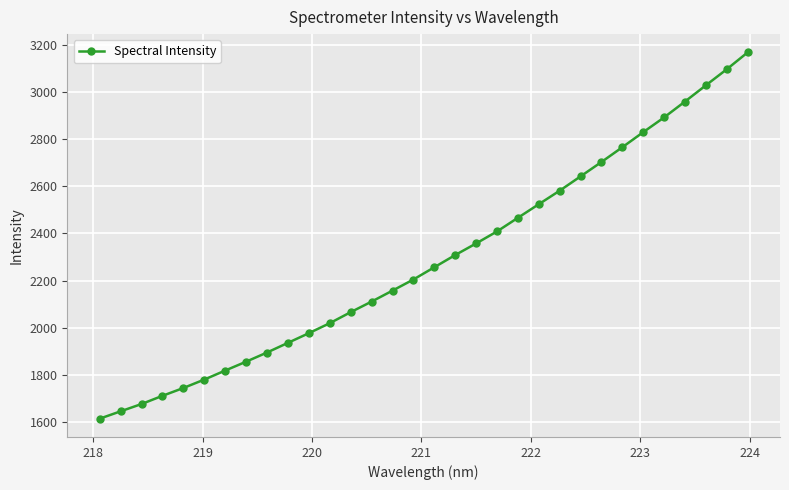

What is the smallest value displayed?

1614.7